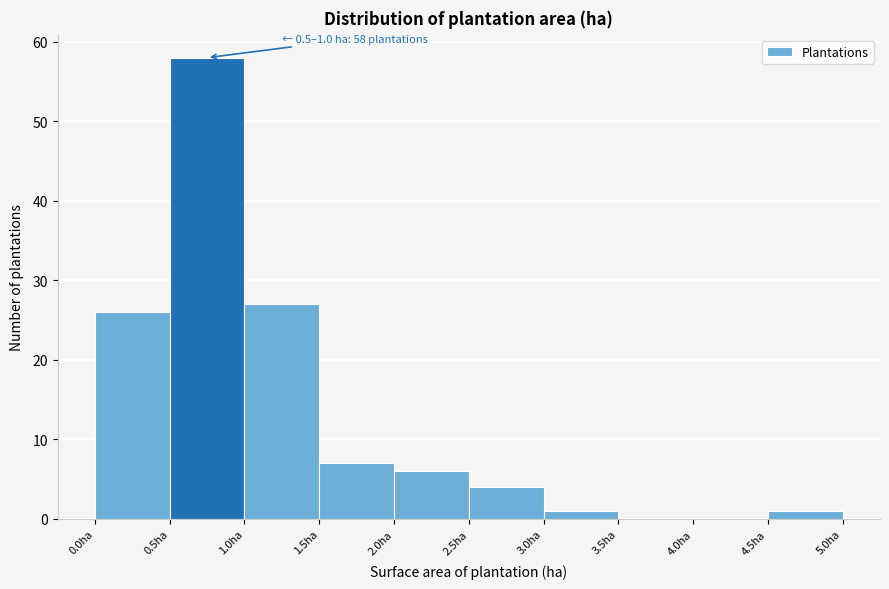

Which range on the x-axis has the tallest bar?

0.5 to 1.0